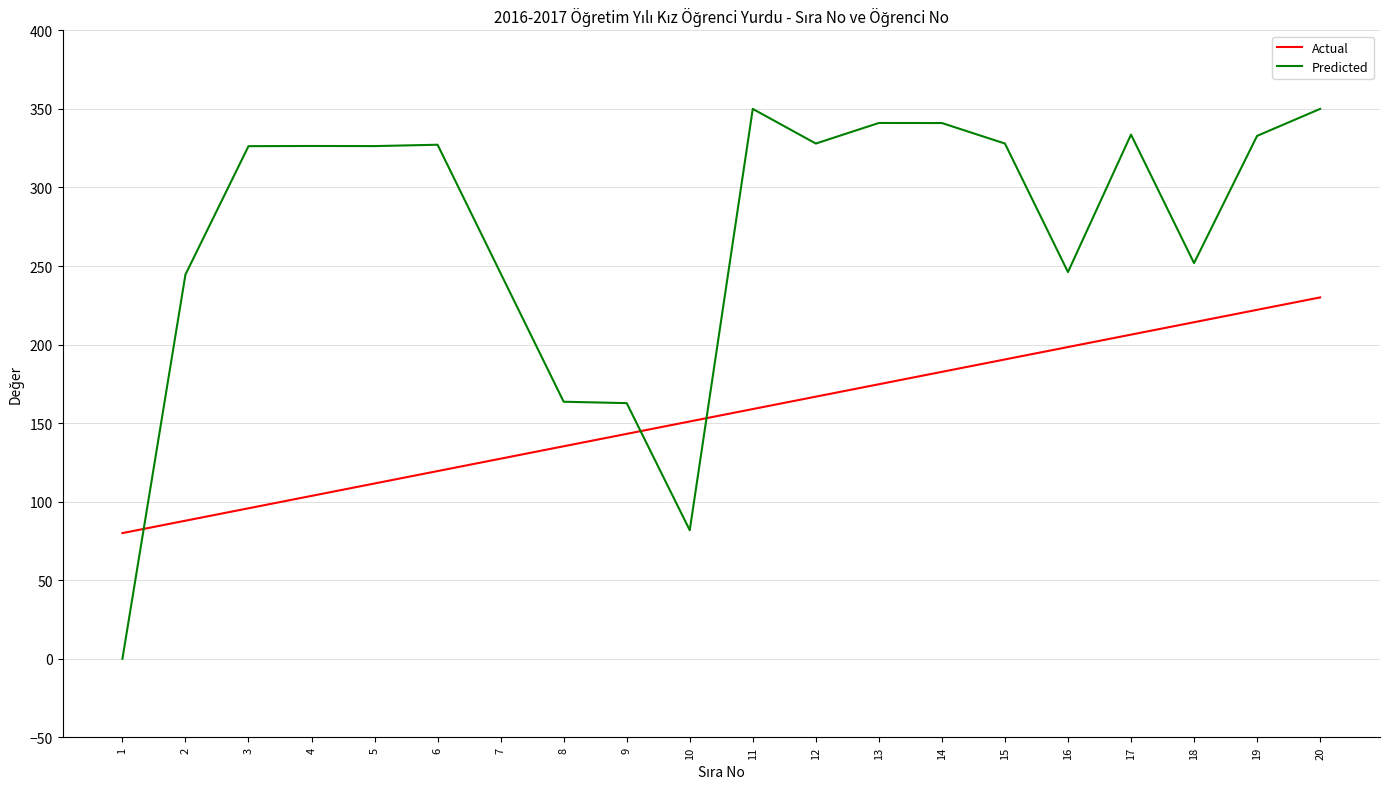

The value of Actual at 12 is 277.4. True or false?

False